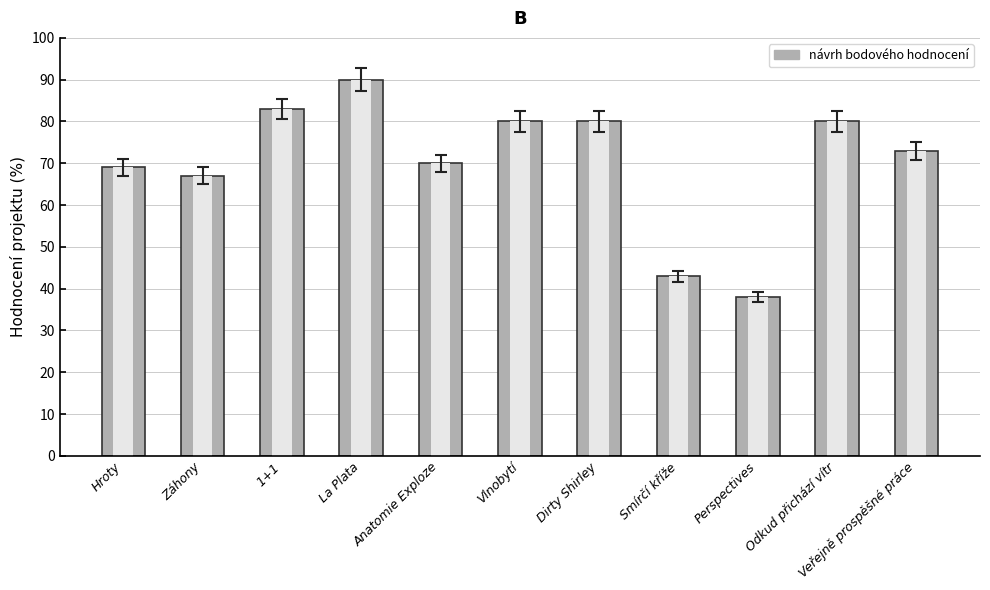

How many data points are above 70?

6